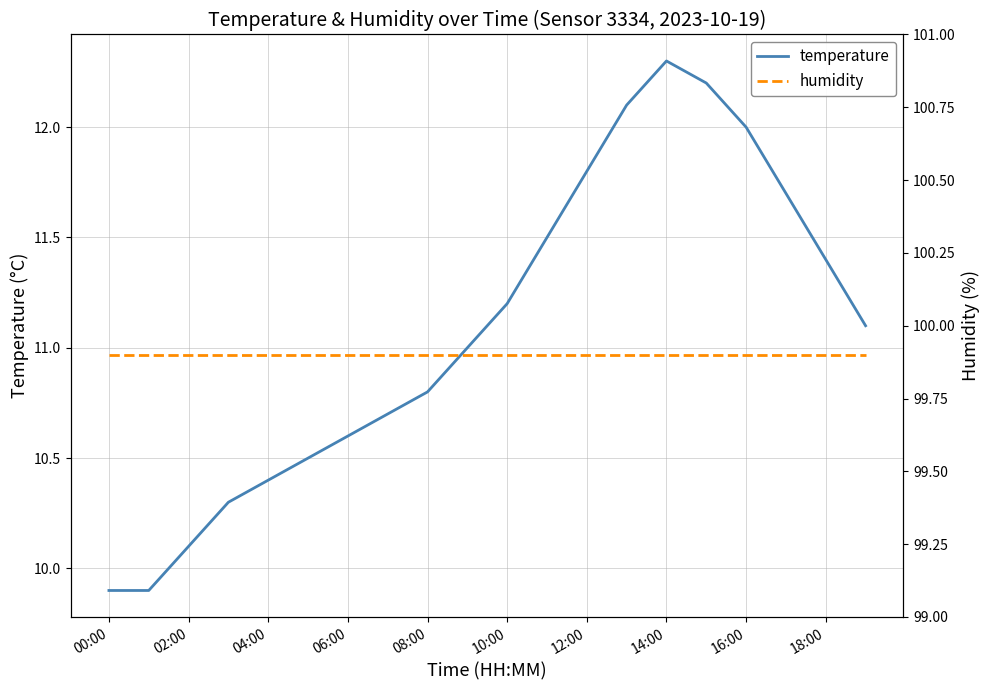

True or false: humidity and temperature cross at least once.

False